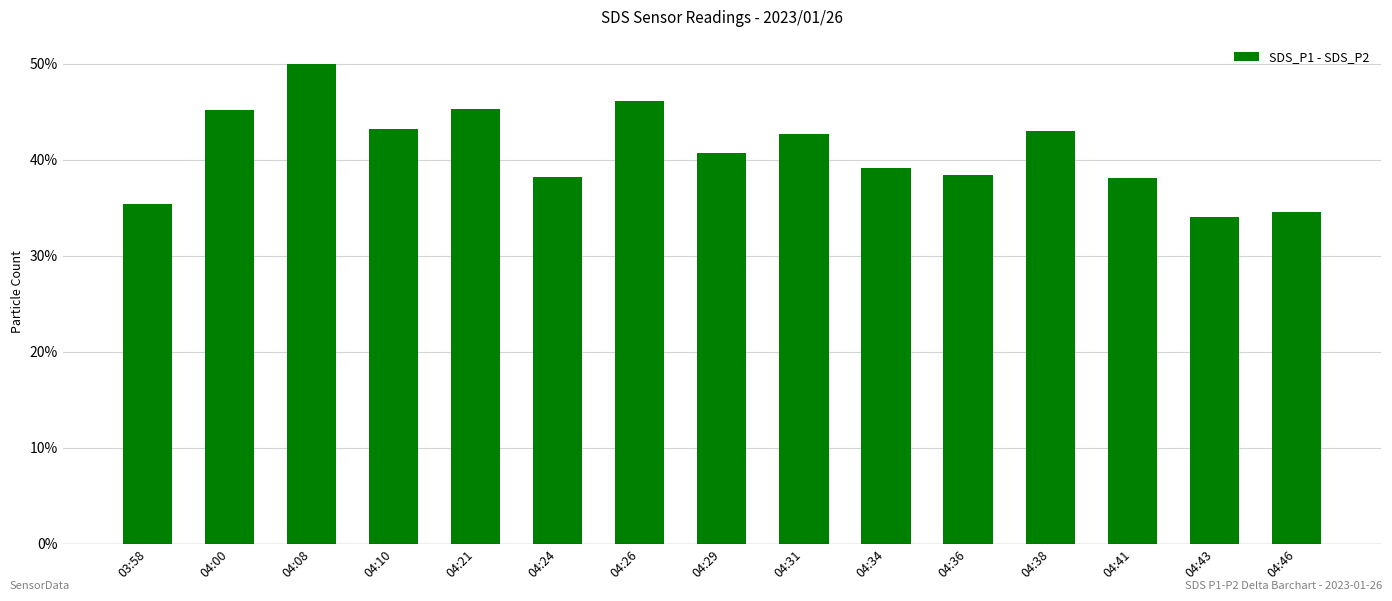

What is the label of the 13th bar from the left?

04:41